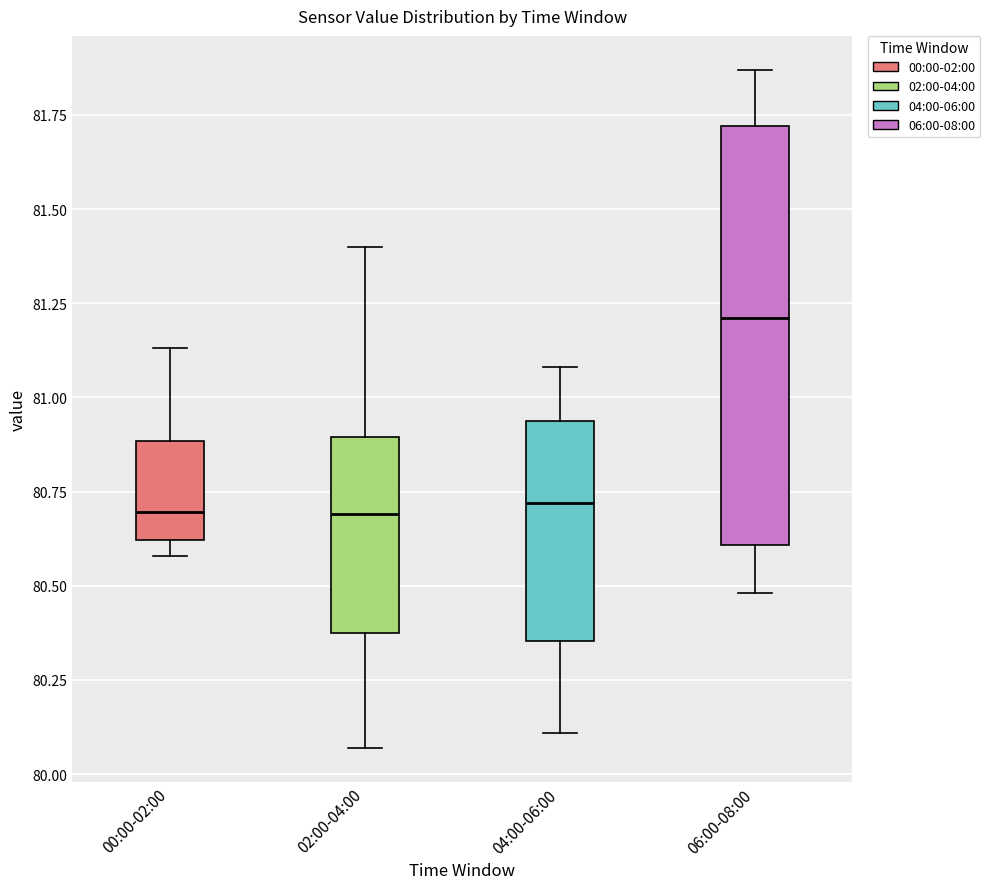

Reading left to right, read every box against the y-axis: the position of its median line, the range the box covers, and the ends of its whiskers. The values are not printed on the chart, so give them approximately, as read against the axis.

00:00-02:00: median 80.70, box 80.60 to 80.90, whiskers 80.60 (just below the box's lower edge) to 81.15
02:00-04:00: median 80.70, box 80.40 to 80.90, whiskers 80.05 to 81.40
04:00-06:00: median 80.70, box 80.35 to 80.95, whiskers 80.10 to 81.10
06:00-08:00: median 81.20, box 80.60 to 81.70, whiskers 80.50 to 81.85